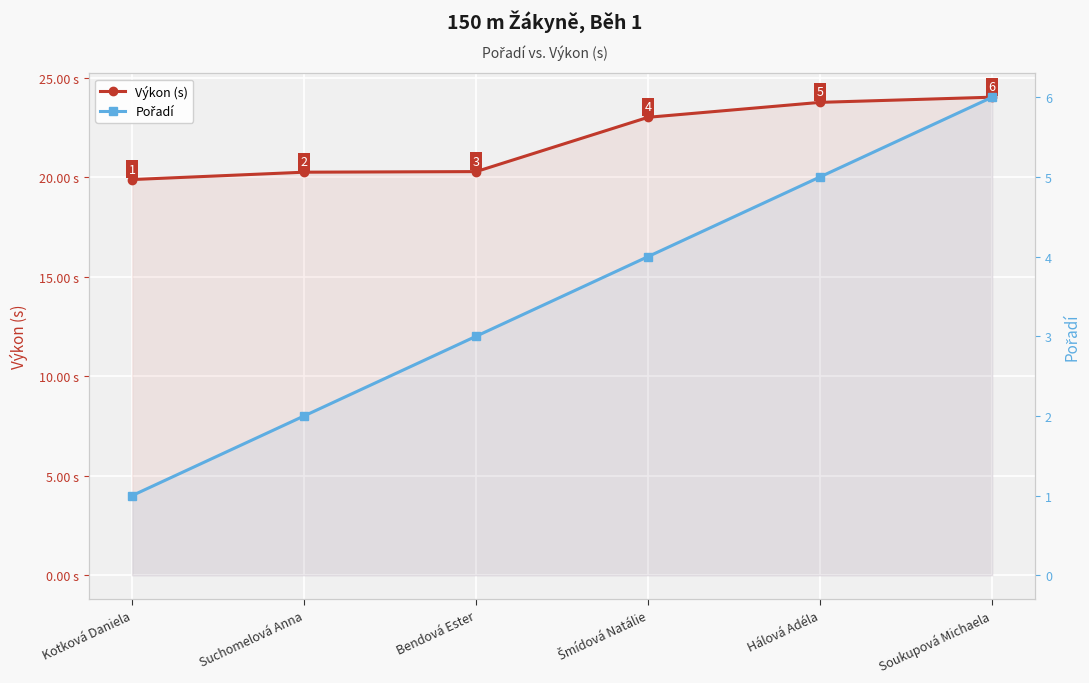

How many lines are shown in the chart?

2